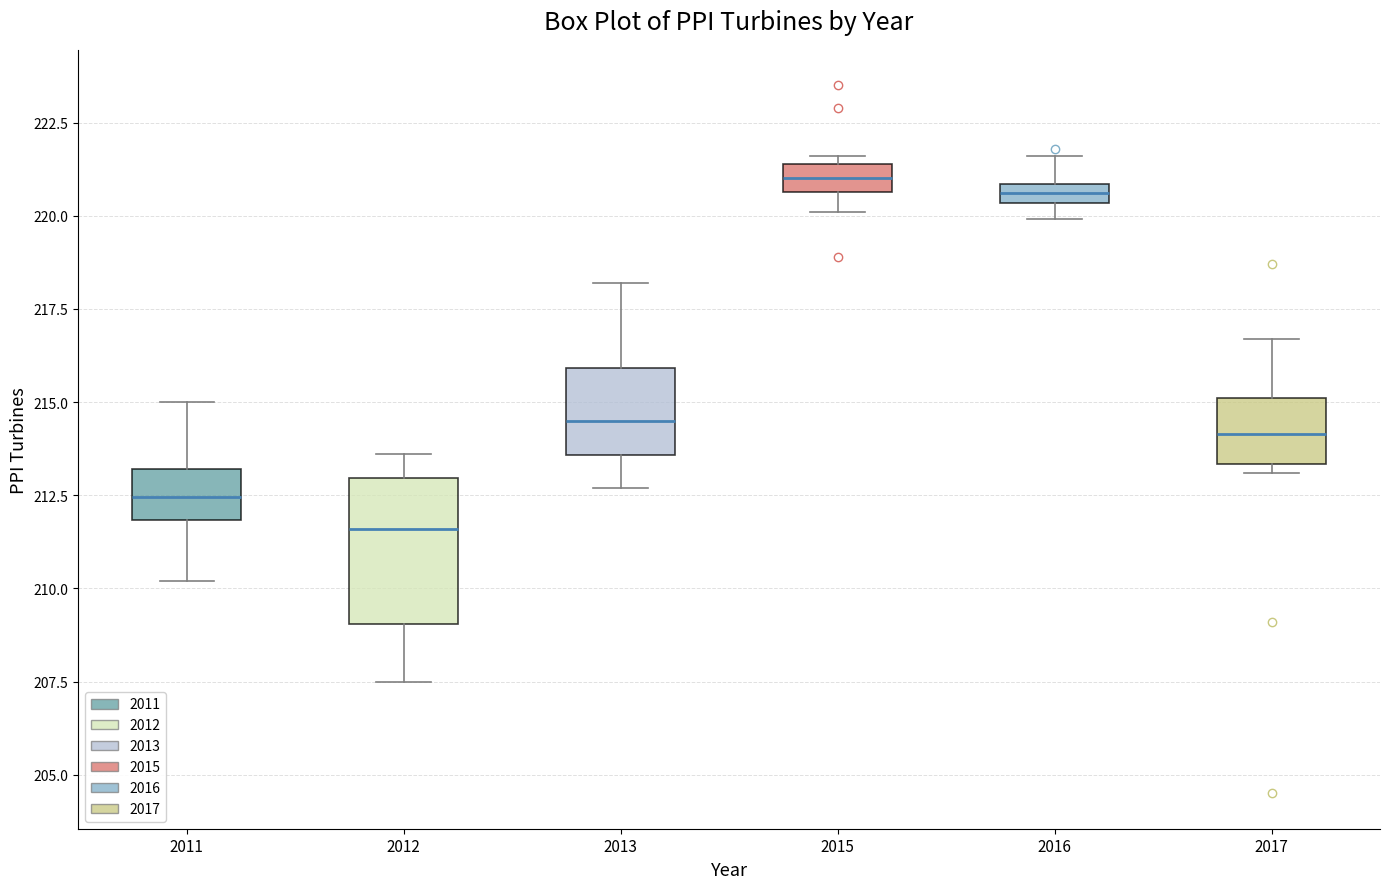

Where is the upper edge of the box at x = 2012 on the y-axis? The values are not printed on the chart, so give them approximately, as read against the axis.

213.0